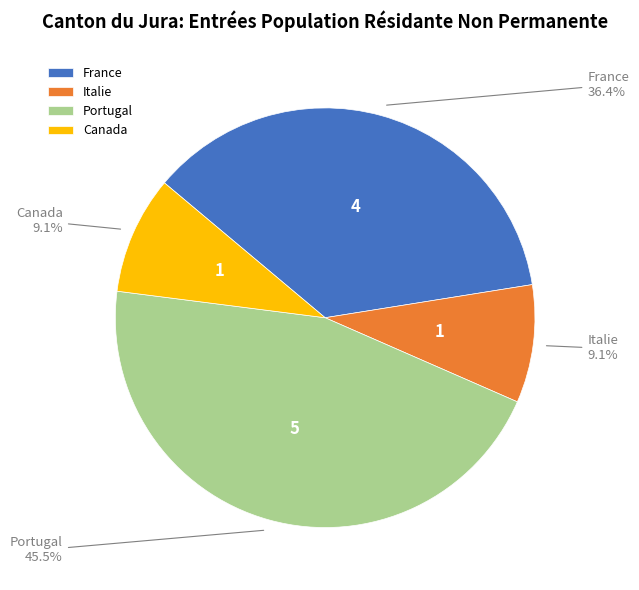

Does any single category account for the majority?

No